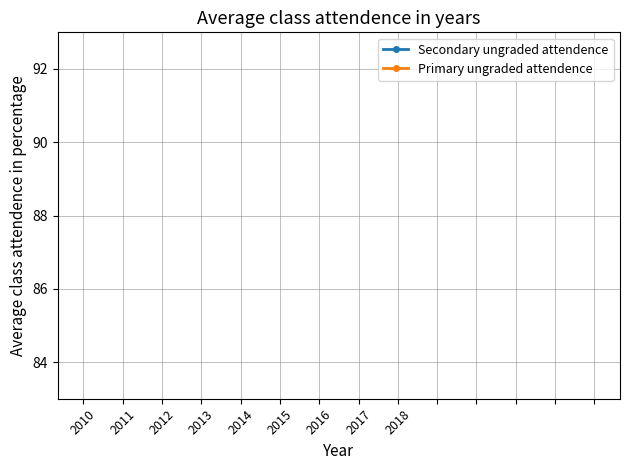

The value at 2014 is 7. True or false?

False